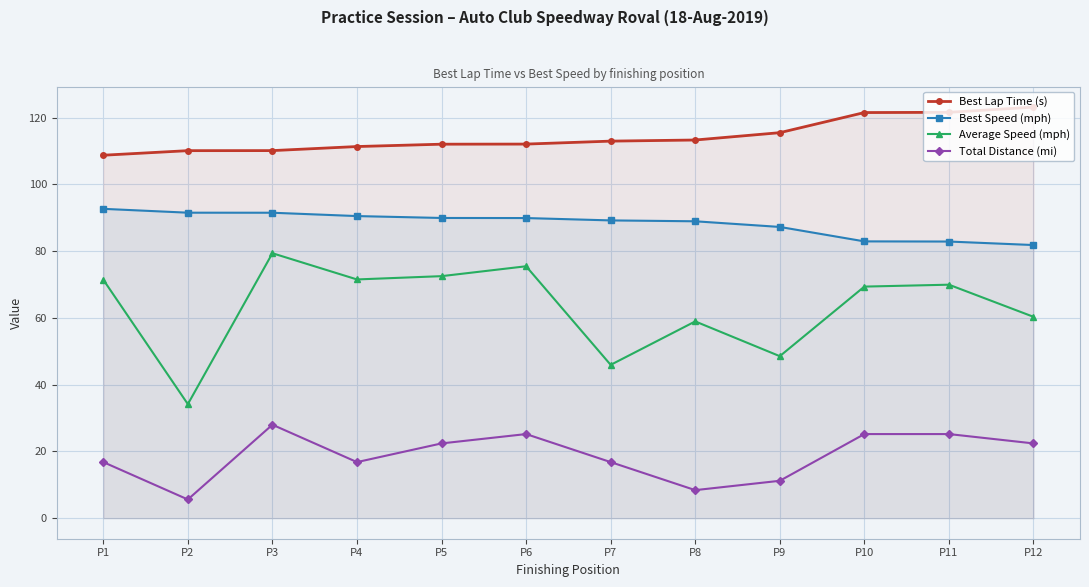

At which label does Best Lap Time (s) reach its minimum?

P1